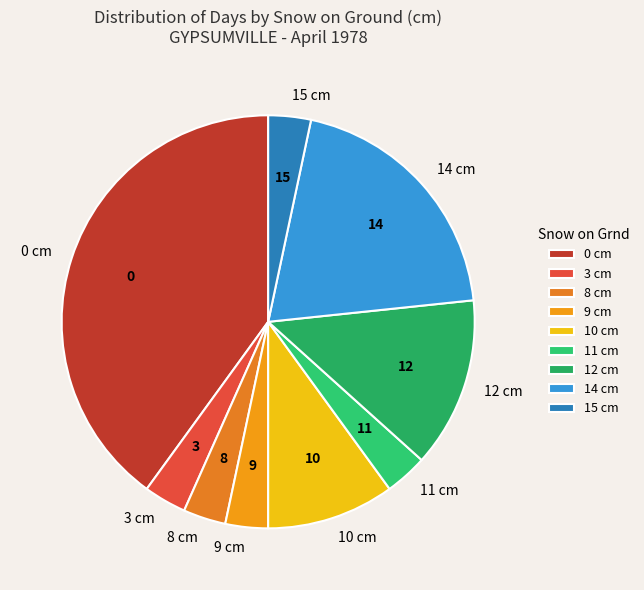

Do 15 cm and 10 cm together represent more than half of the pie?

No